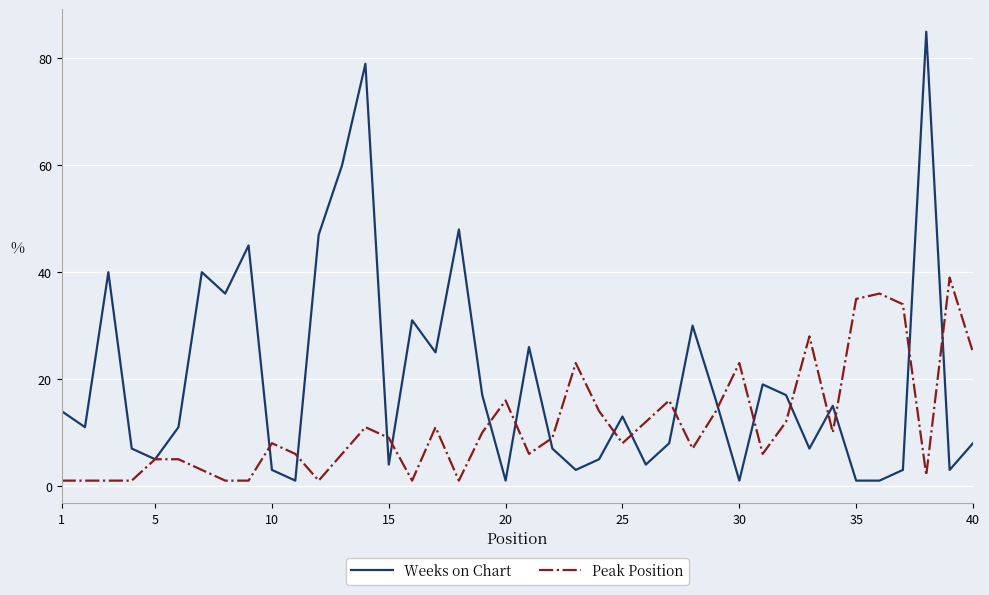

List the series in order of their peak value, lowest first.

Peak Position, Weeks on Chart